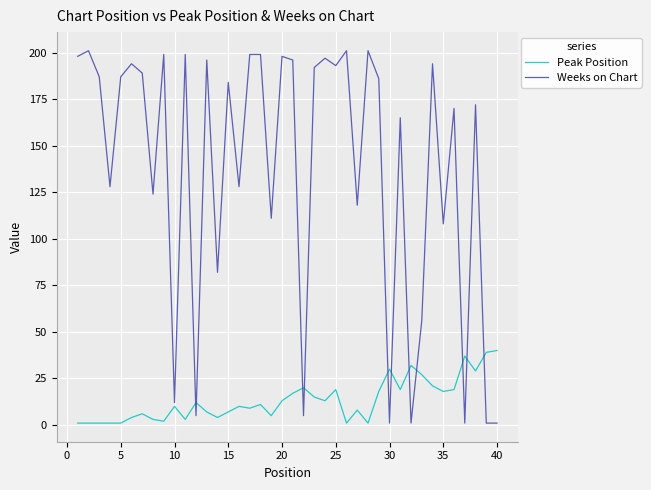

Which series has the largest range (max minus min)?

Weeks on Chart